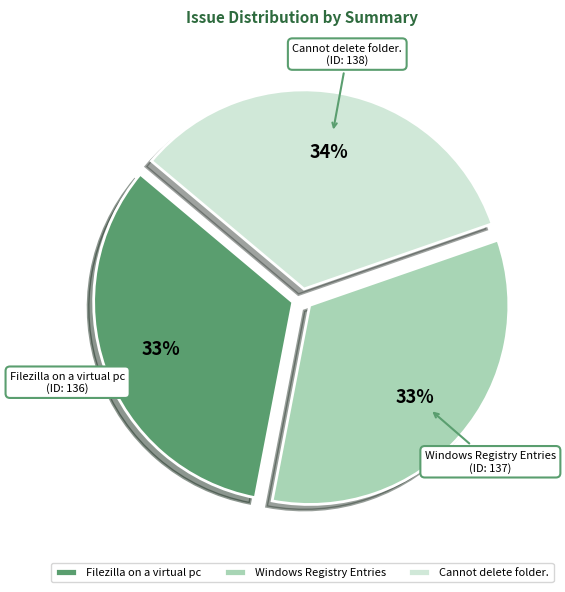

How many segments does this pie chart have?

3